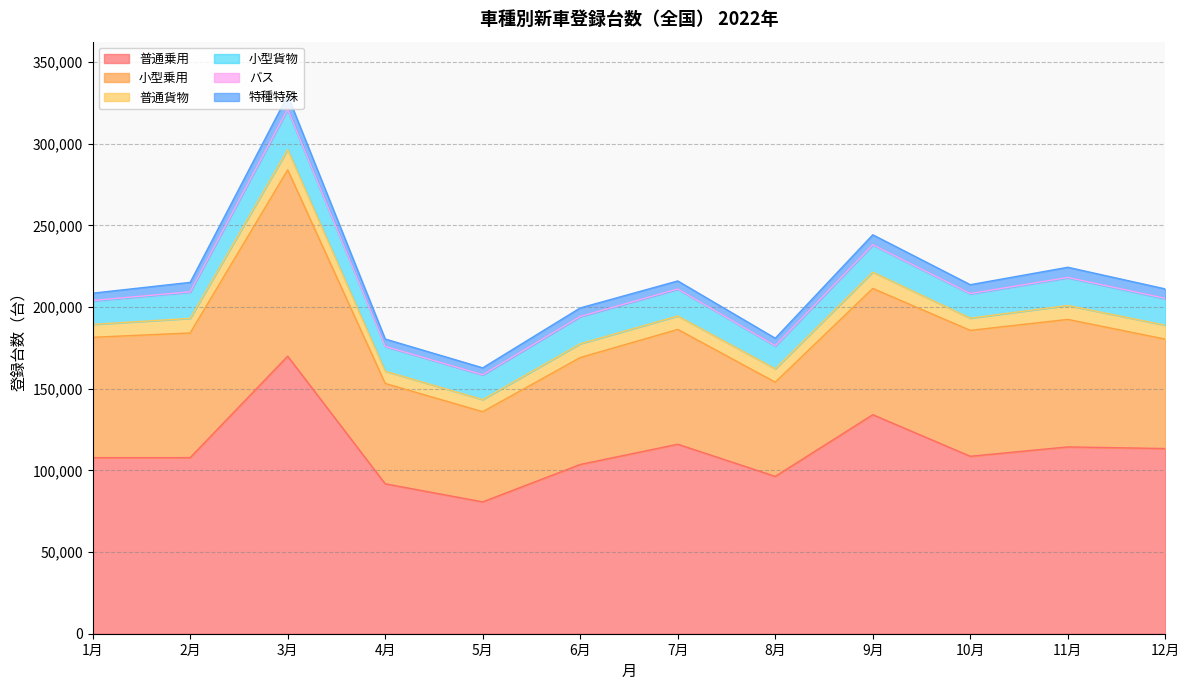

List the labels in order of 普通貨物 value, smallest first.

5月, 4月, 10月, 1月, 8月, 7月, 6月, 12月, 11月, 2月, 9月, 3月